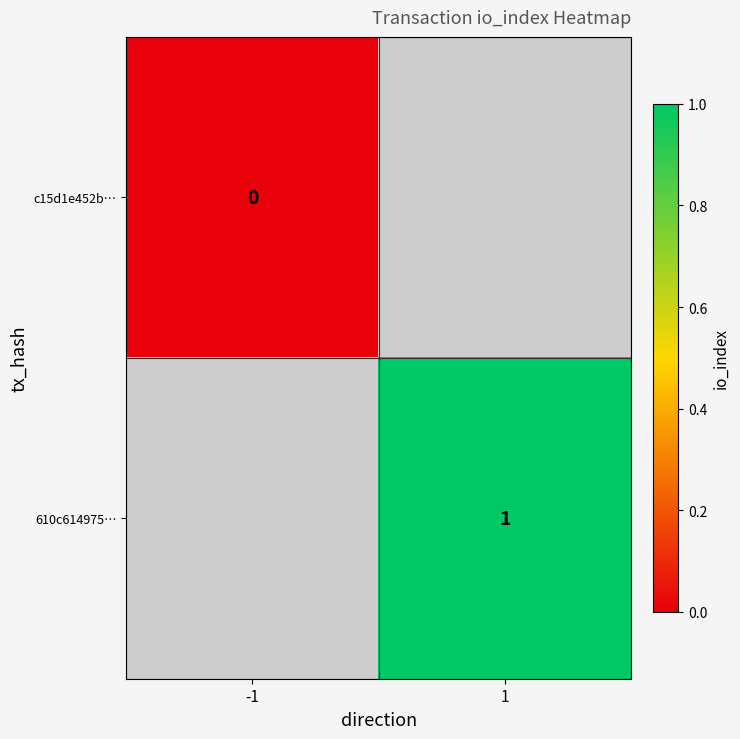

The value of 610c614975… at 1 is 0. True or false?

False